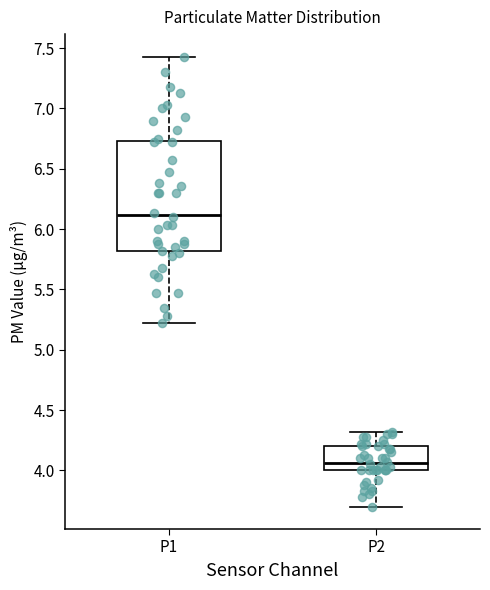

Reading left to right, read every box against the y-axis: the position of its median line, the range the box covers, and the ends of its whiskers. The values are not printed on the chart, so give them approximately, as read against the axis.

P1: median 6.10, box 5.80 to 6.75, whiskers 5.20 to 7.45
P2: median 4.05, box 4.00 to 4.20, whiskers 3.70 to 4.30